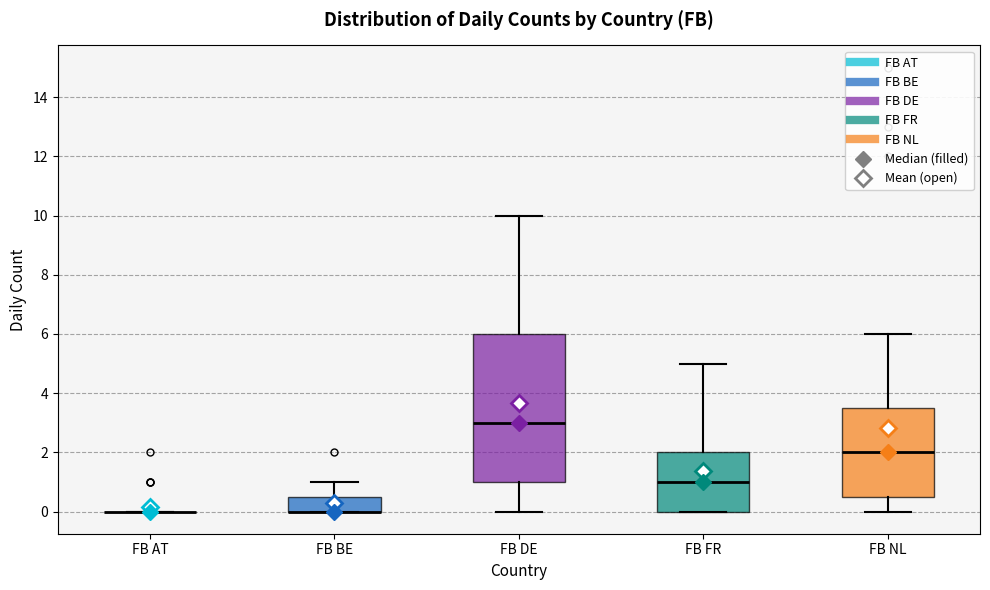

Where does the lower whisker of the box for FB DE end on the y-axis? The values are not printed on the chart, so give them approximately, as read against the axis.

0.0